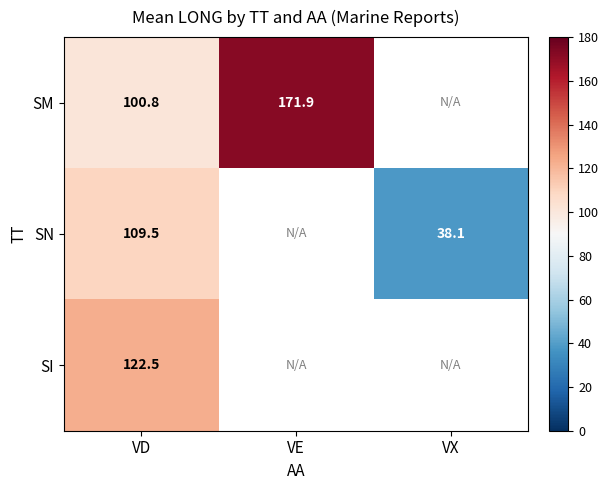

Count the number of data series in this chart.

3